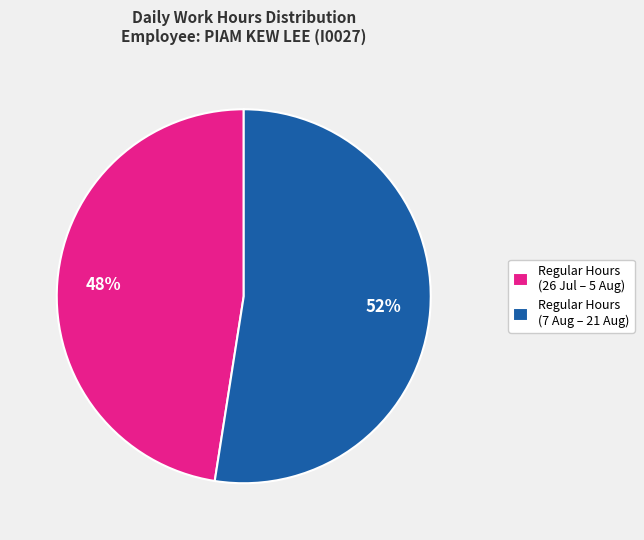

Does any single category account for the majority?

Yes